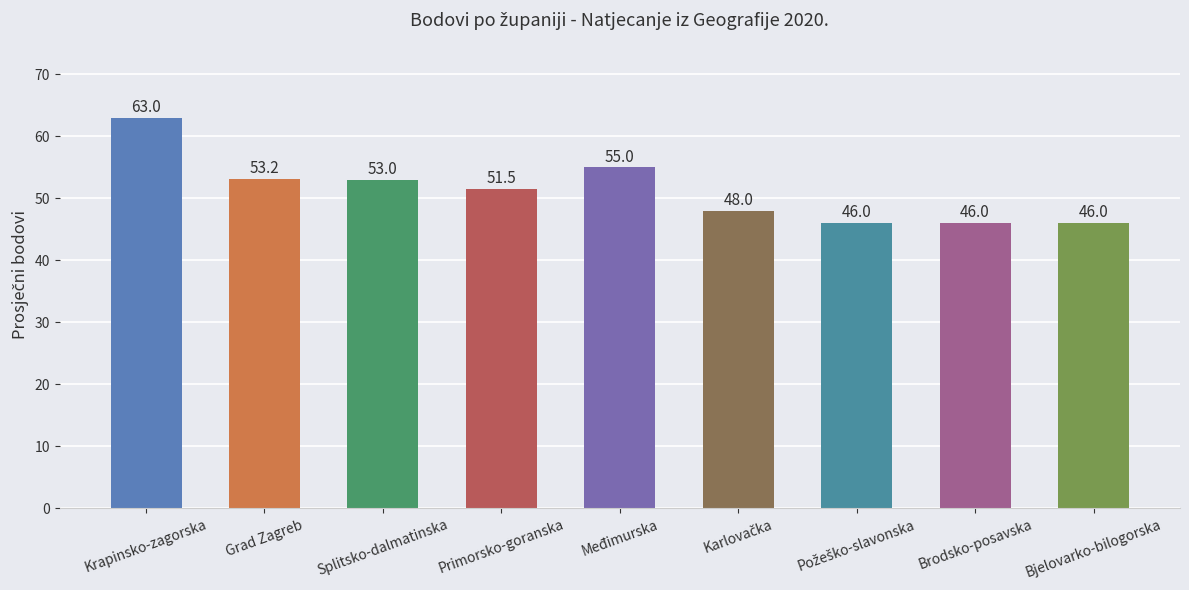

What is the smallest value displayed?

46.0